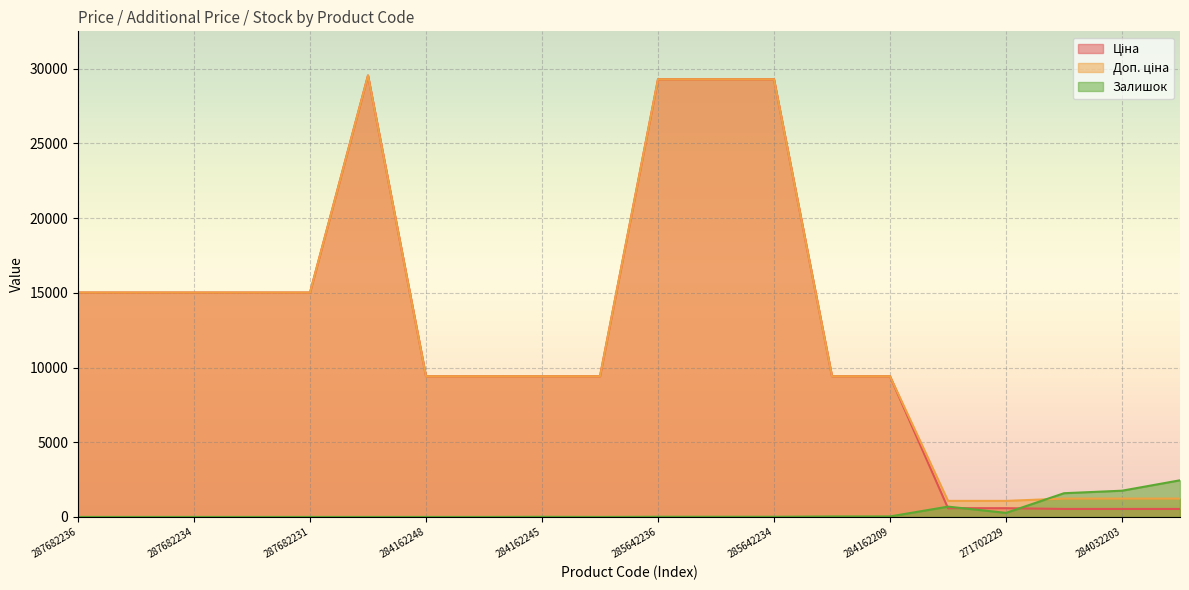

True or false: Доп. ціна and Ціна cross at least once.

False